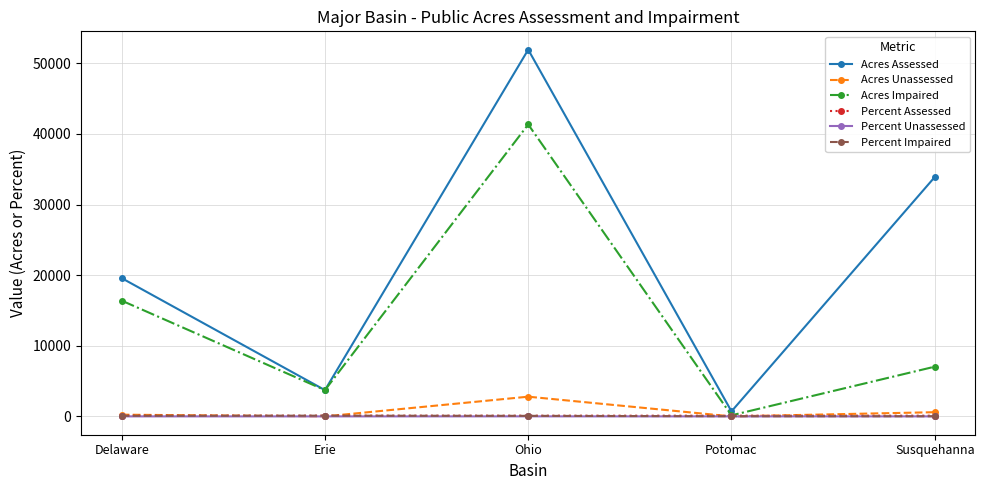

Which series ends up on top after the final intersection of Acres Unassessed and Percent Impaired?

Acres Unassessed